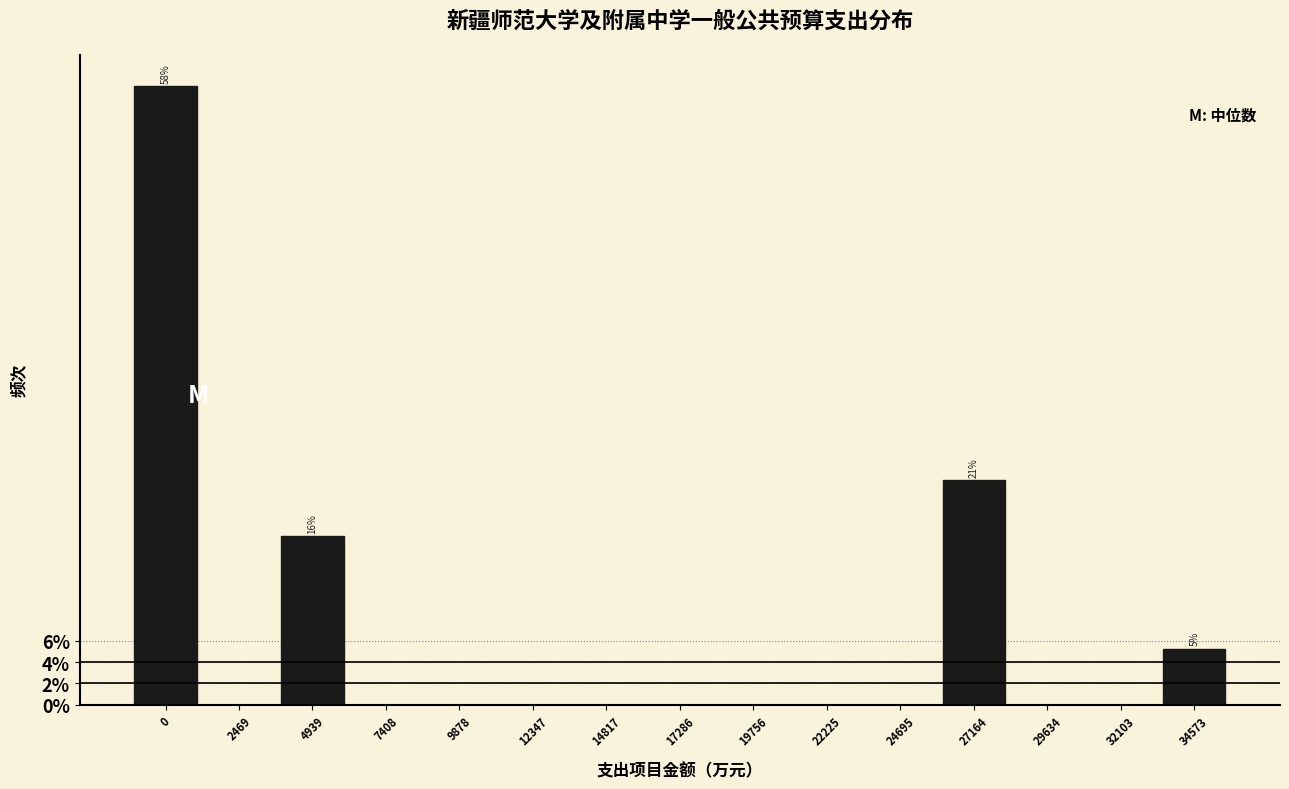

Reading right to left, extract all data points from this chart.

34573=5.3	32103=0.0	29634=0.0	27164=21.1	24695=0.0	22225=0.0	19756=0.0	17286=0.0	14817=0.0	12347=0.0	9878=0.0	7408=0.0	4939=15.8	2469=0.0	0=57.9